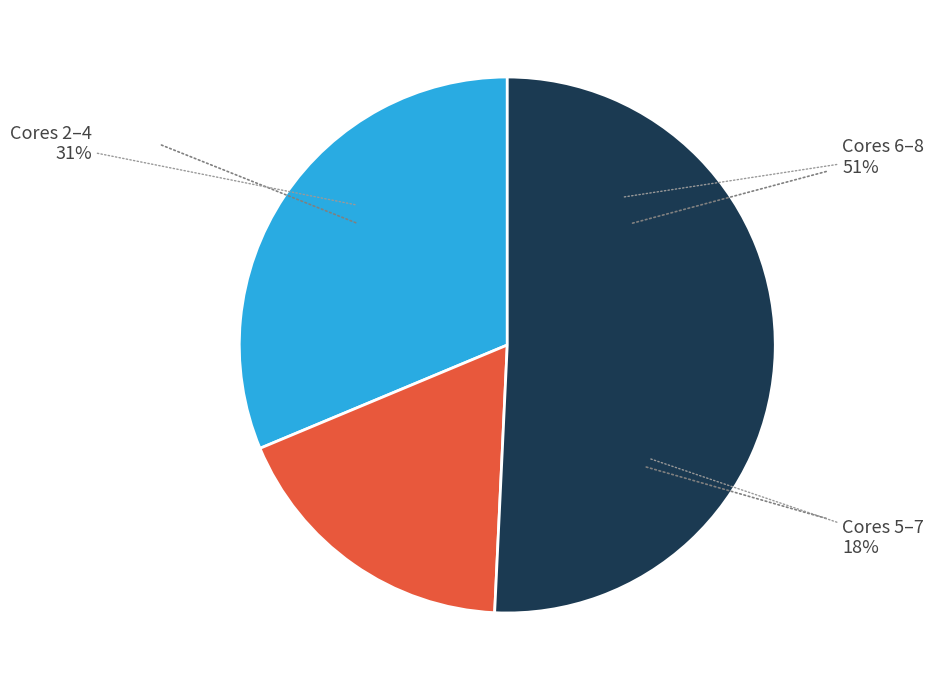

Is the sum of Core 8+ (R type) and Core 5-7 (R type) greater than half?

Yes